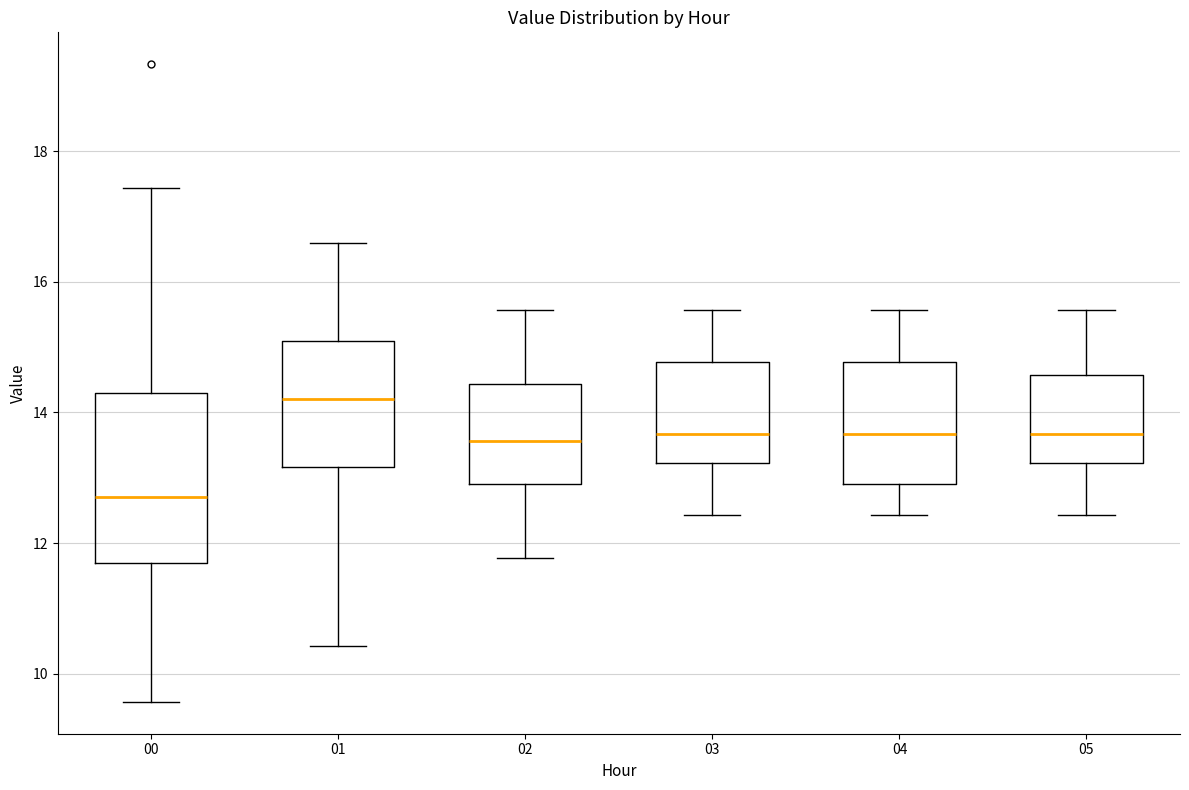

Which box is the tallest, from its lower edge to its upper edge?

00